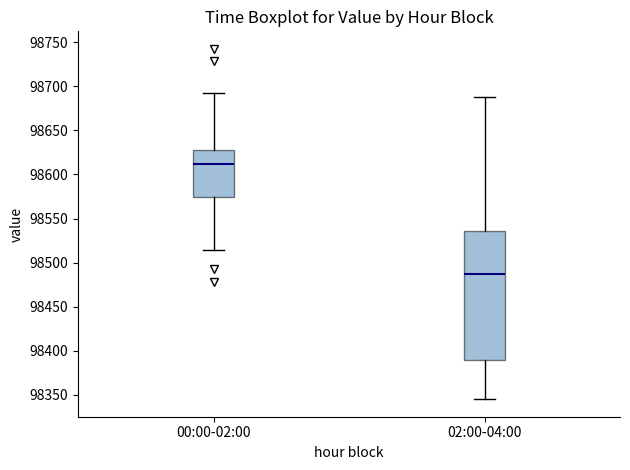

Which box is the tallest, from its lower edge to its upper edge?

02:00-04:00